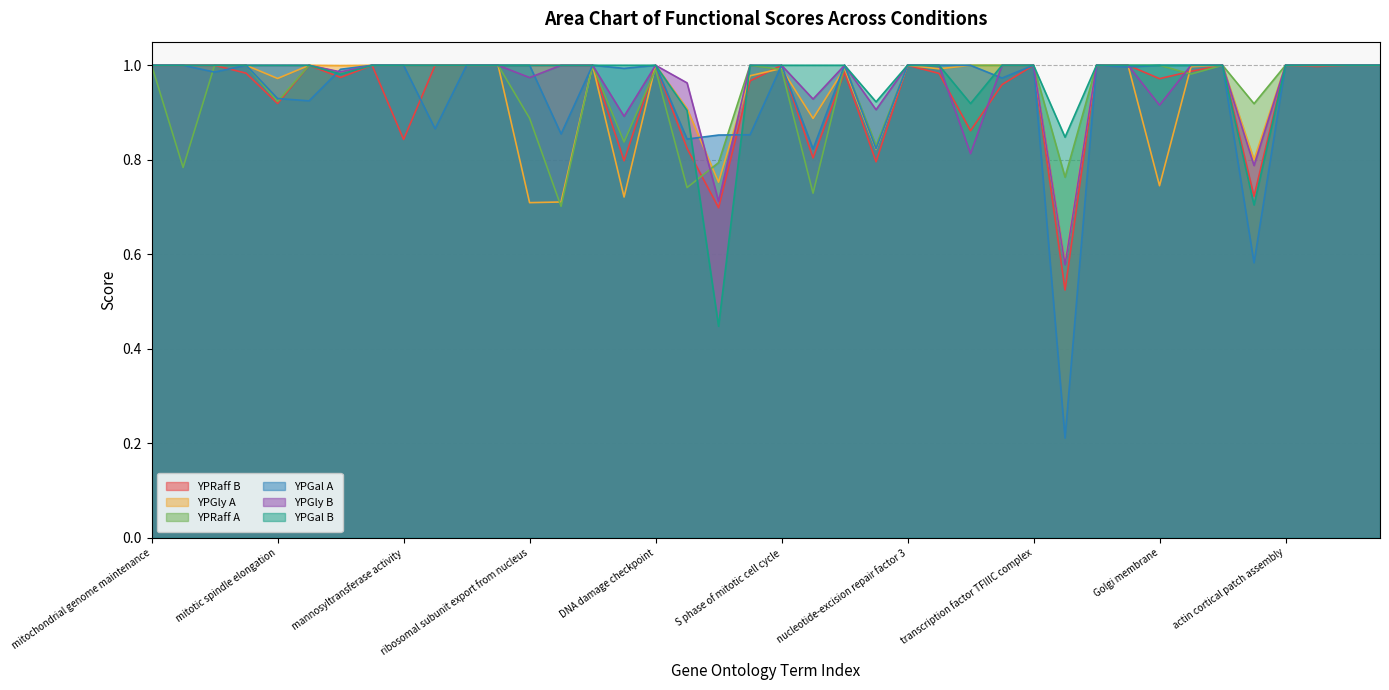

What is the sum of all YPGal A values?

37.5